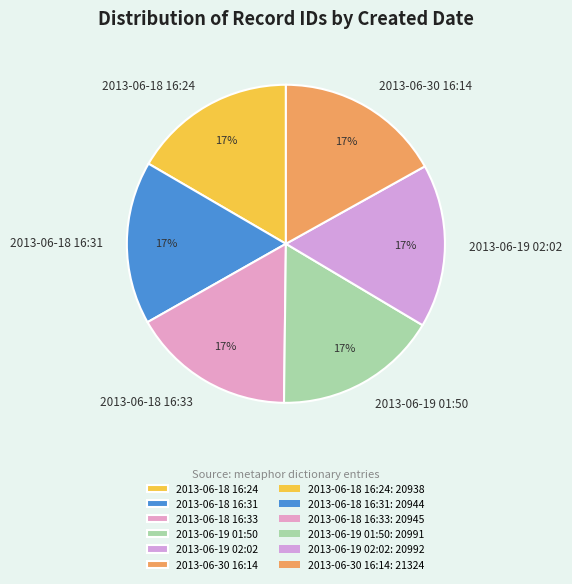

What is the ratio of the value at 2013-06-19 02:02 to the value at 2013-06-19 01:50?

1.0